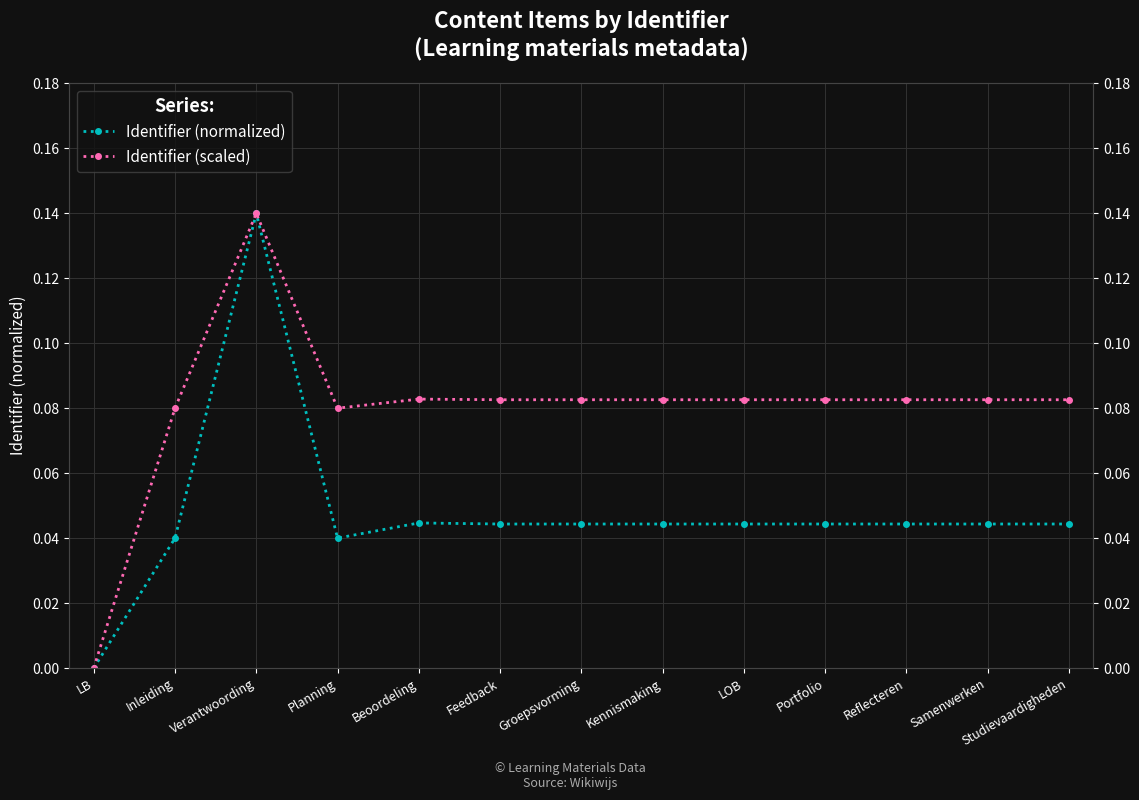

True or false: Identifier (scaled) and Identifier (normalized) cross at least once.

False